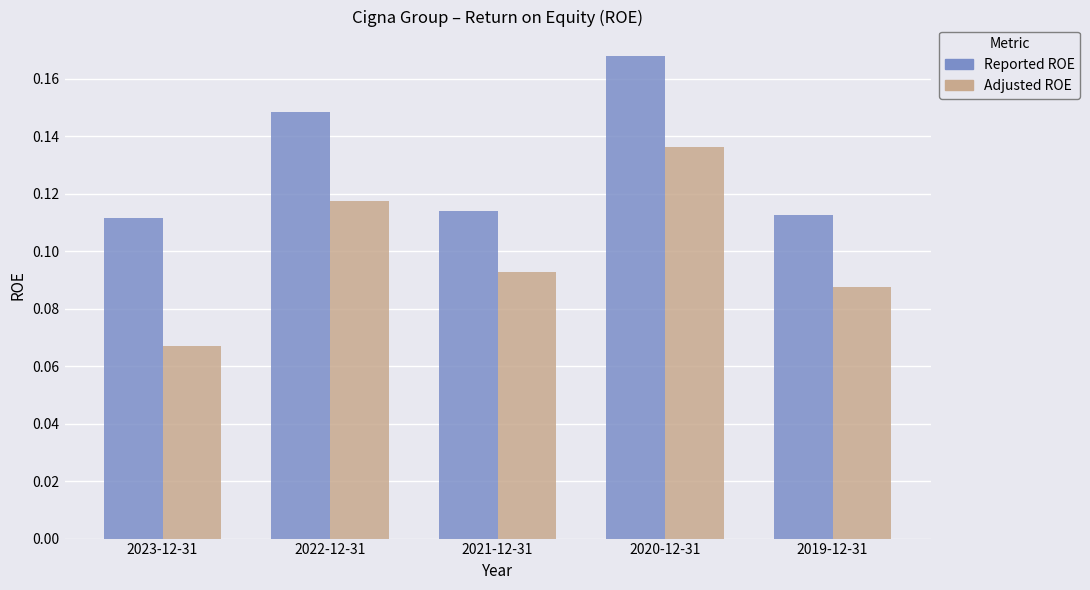

What is the sum of all Reported ROE values?

0.7